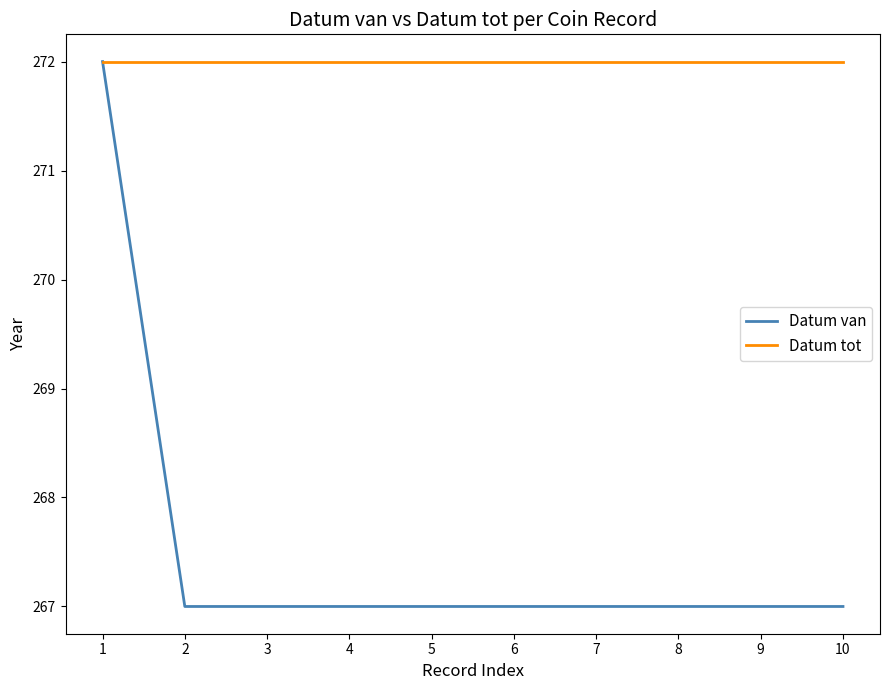

At which label does Datum van reach its peak?

1